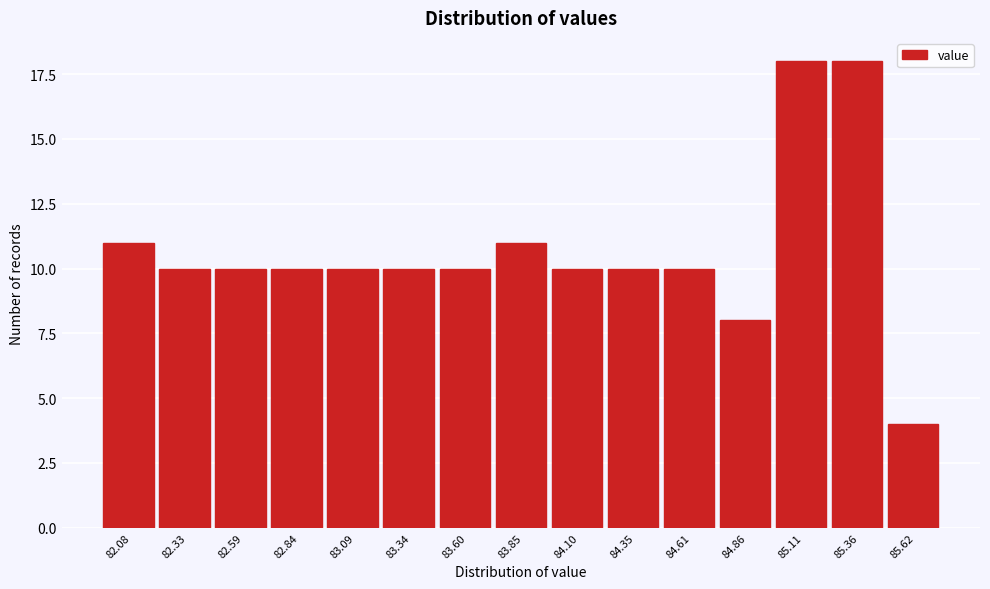

Reading left to right, what are all the values shown in this chart?

82.08=11	82.33=10	82.59=10	82.84=10	83.09=10	83.34=10	83.60=10	83.85=11	84.10=10	84.35=10	84.61=10	84.86=8	85.11=18	85.36=18	85.62=4